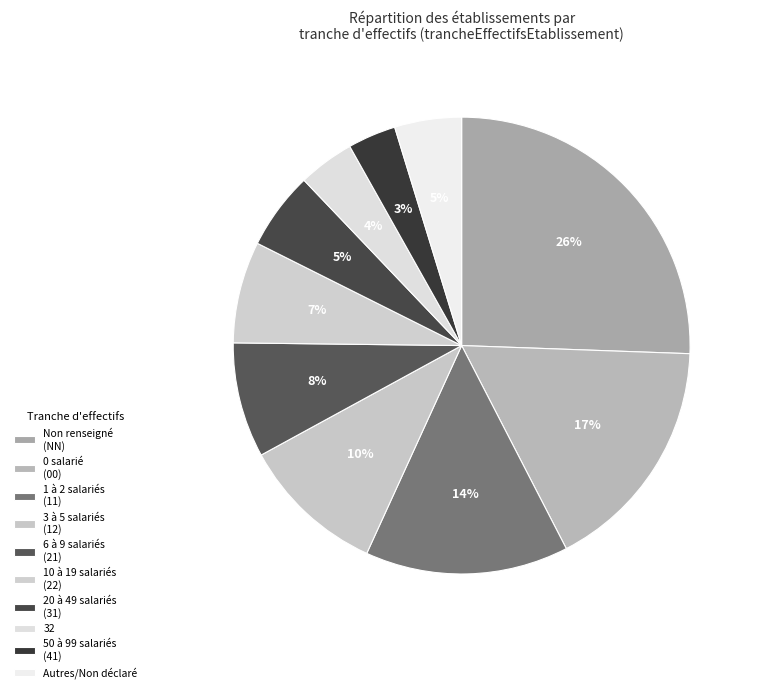

How many segments does this pie chart have?

10